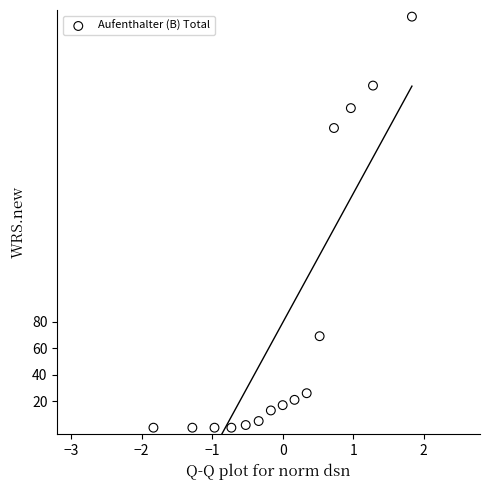

What Y value in the scatter plot is closest to 155?

226